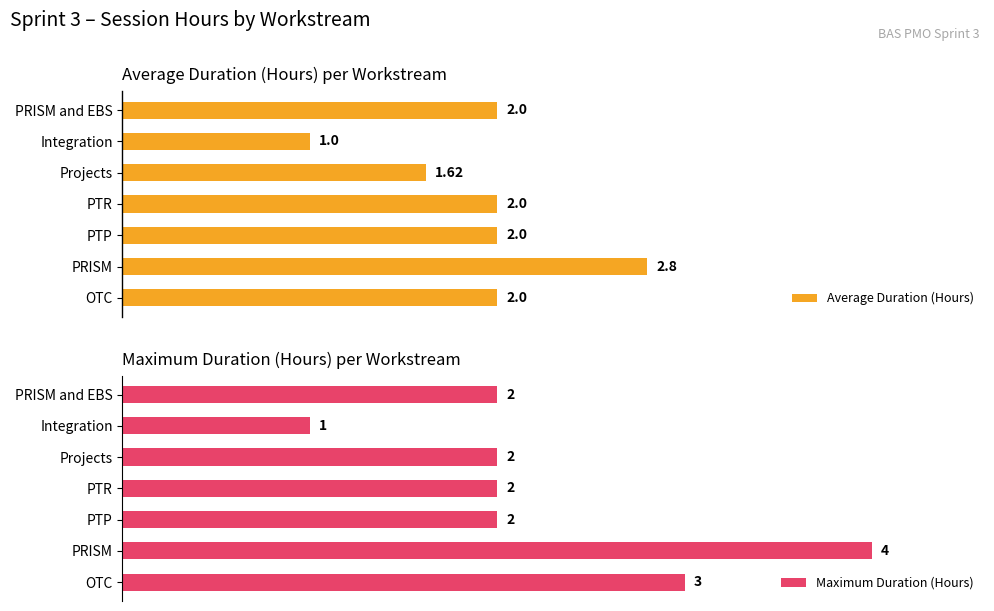

What is the difference between the maximum and minimum values in the Average Duration (Hours) series?

1.8